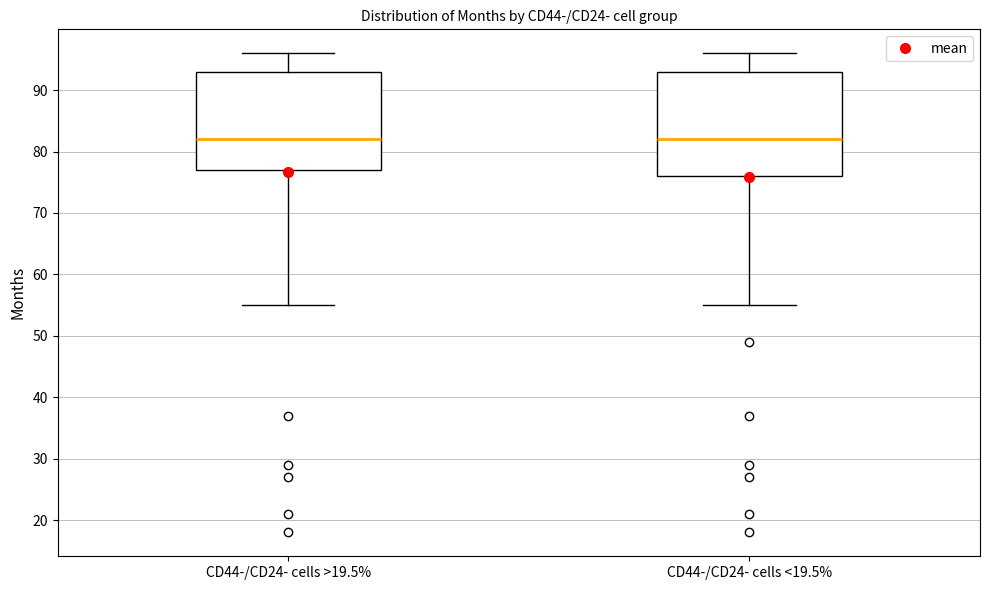

Which box is the tallest, from its lower edge to its upper edge?

CD44-/CD24- cells <19.5%